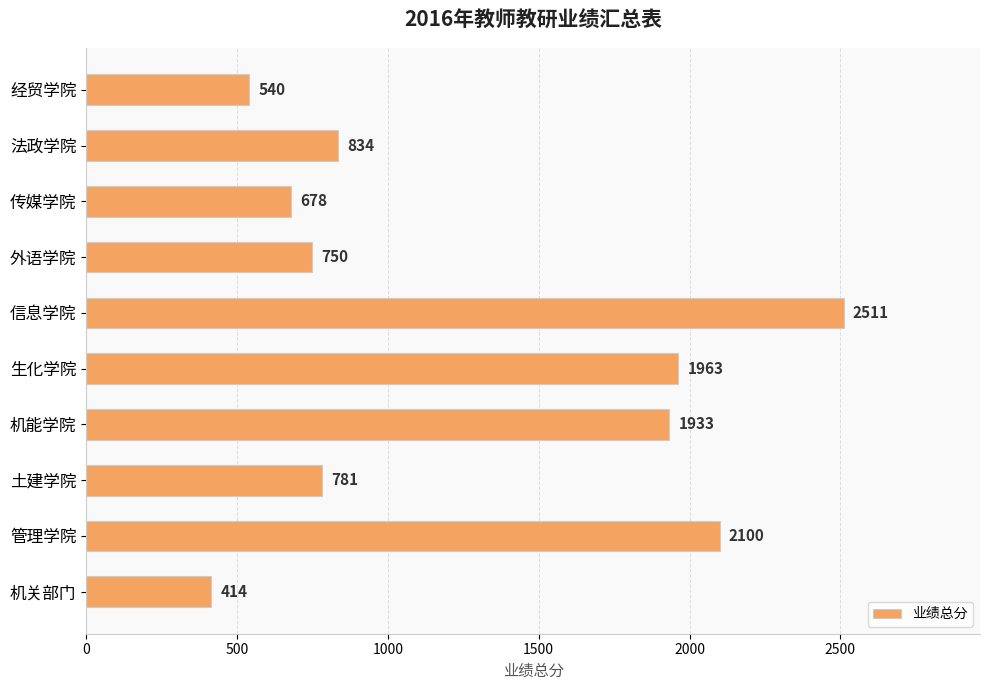

What position from the top is 外语学院?

4